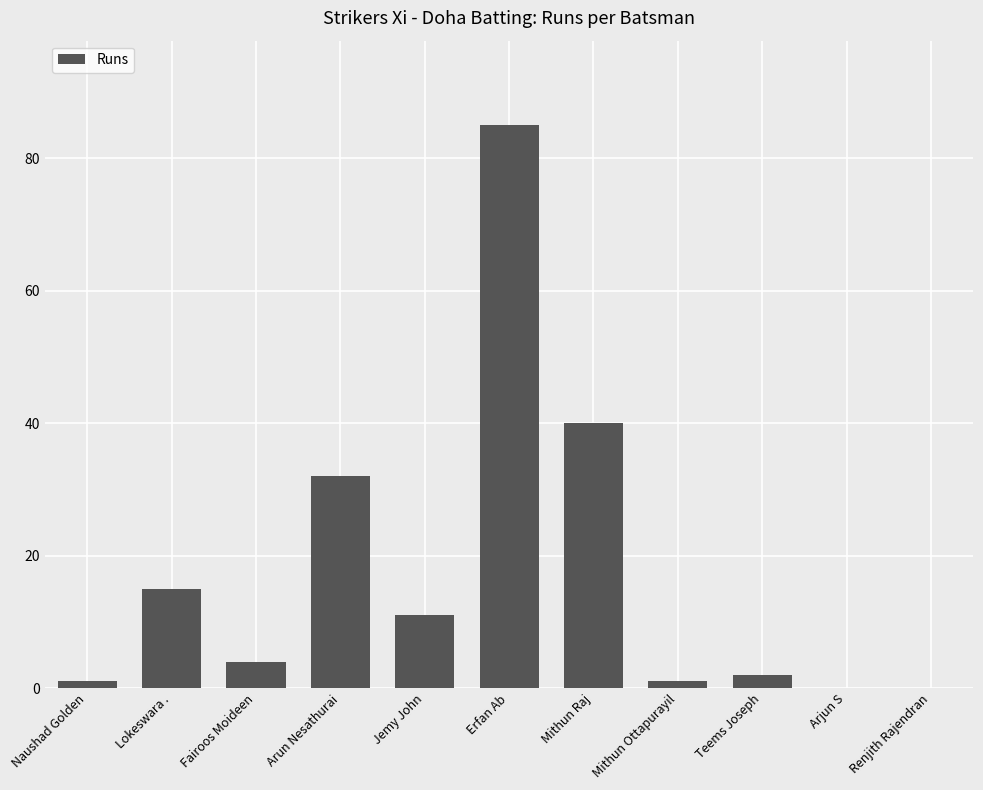

Reading left to right, what are all the values shown in this chart?

1	15	4	32	11	85	40	1	2	0	0